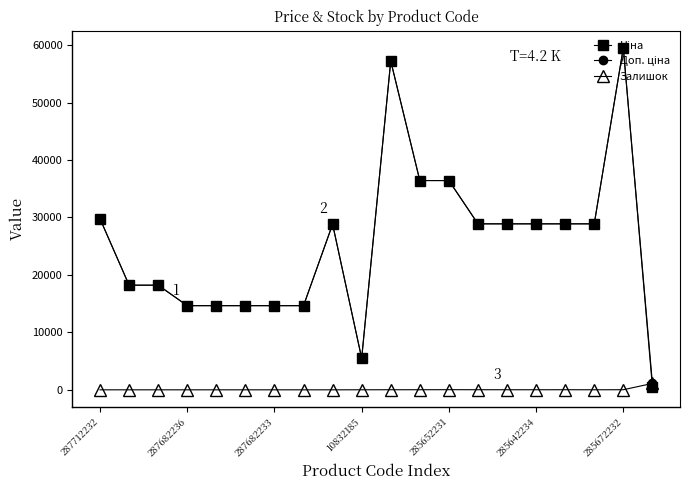

What is the maximum value shown in the chart?

59523.0